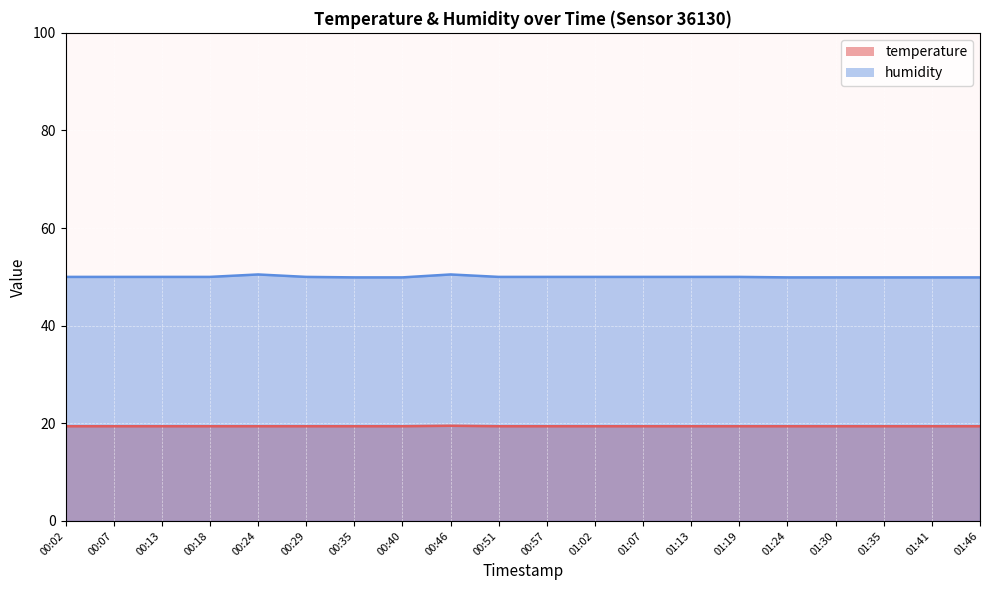

Where is humidity nearest to the value 50?

00:02